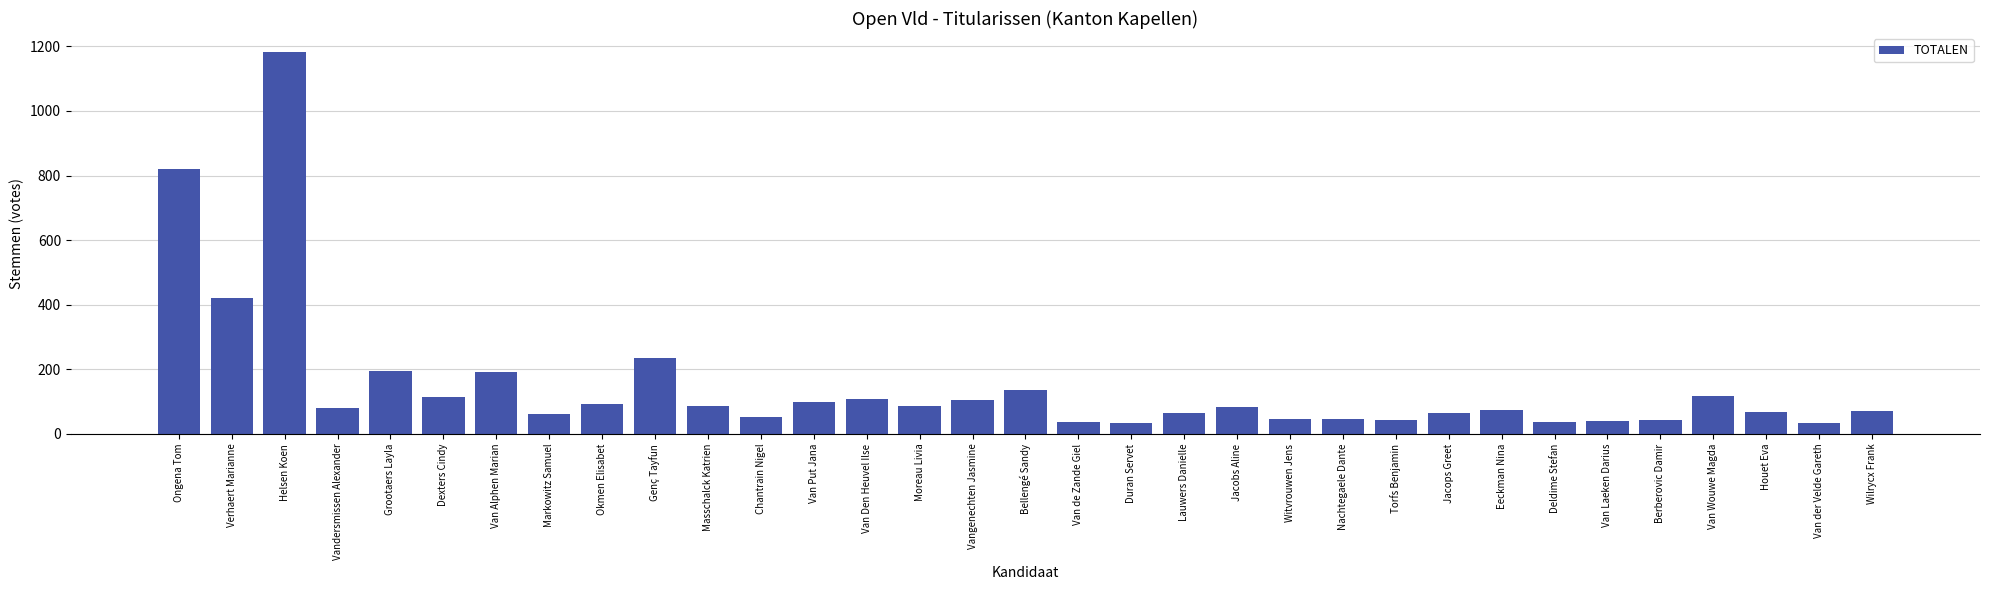

Which label corresponds to the largest value in the chart?

Helsen Koen